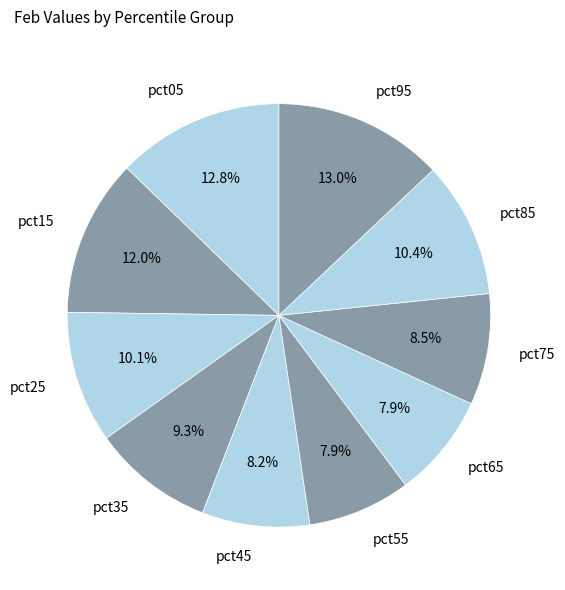

Is there any slice that represents more than half of the pie?

No